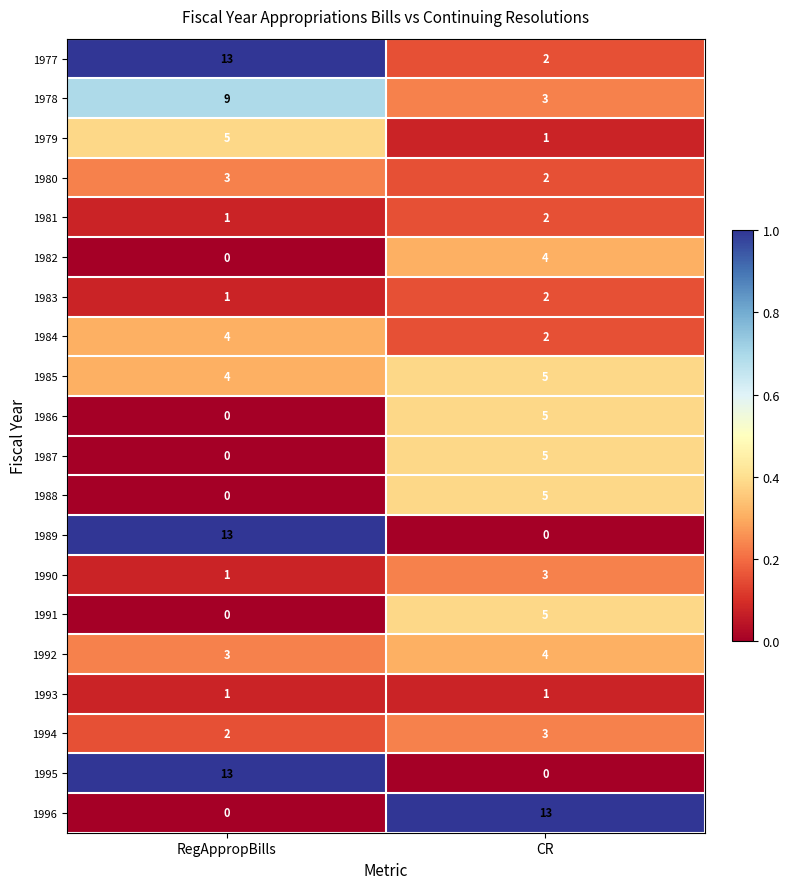

The 1989 series shows 0 at CR. True or false?

True